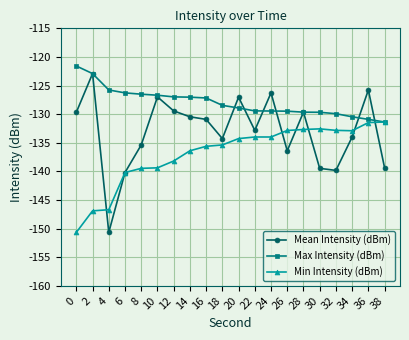

What is the spread (max minus min) of values at 34?

3.5